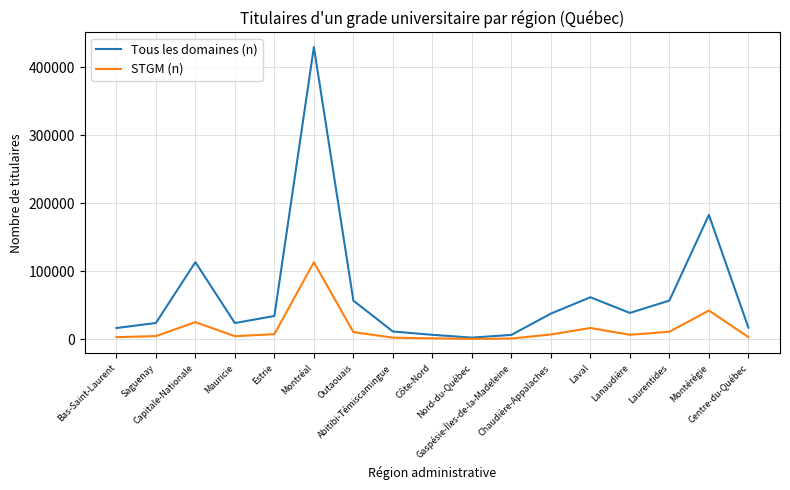

At which category does Tous les domaines (n) reach its first local peak?

Capitale-Nationale